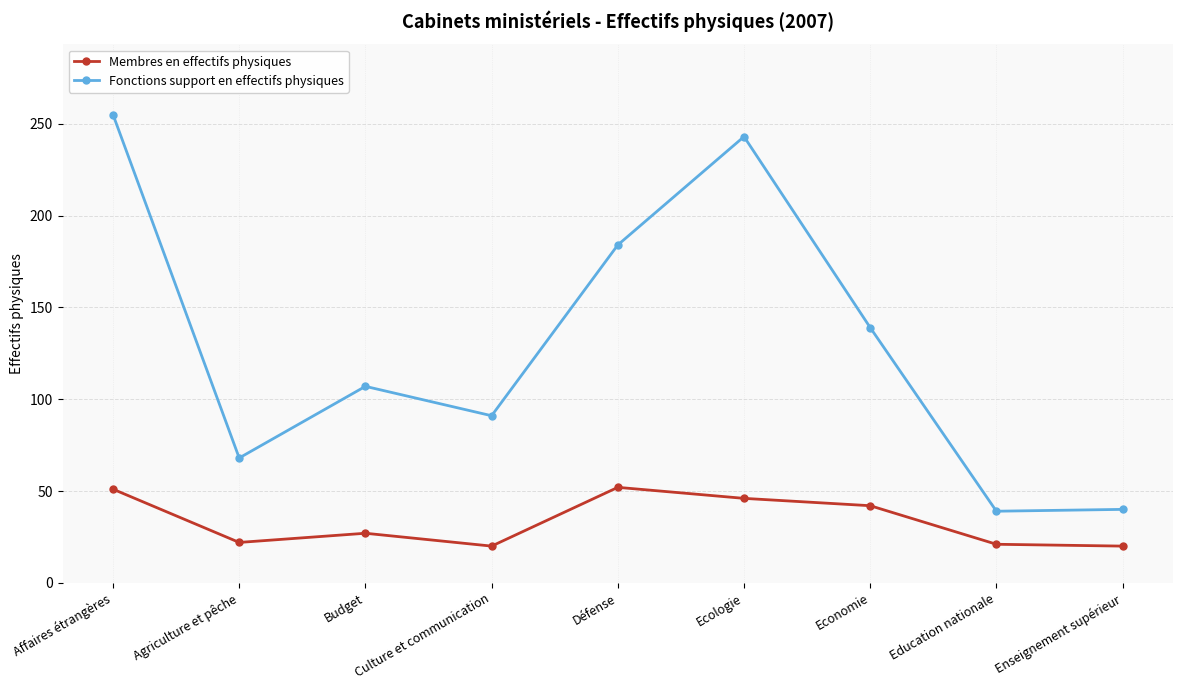

True or false: Fonctions support en effectifs physiques has more than 2 points higher than both neighbors.

False